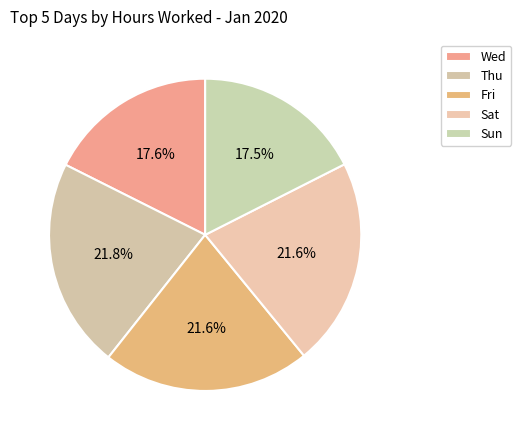

How many segments does this pie chart have?

5